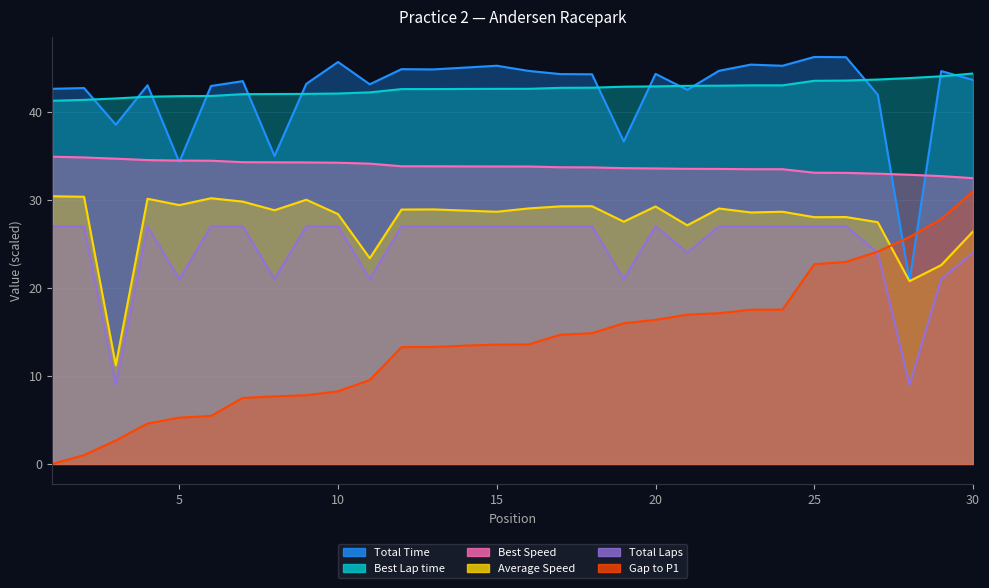

How many values in the Average Speed series exceed 28?

22